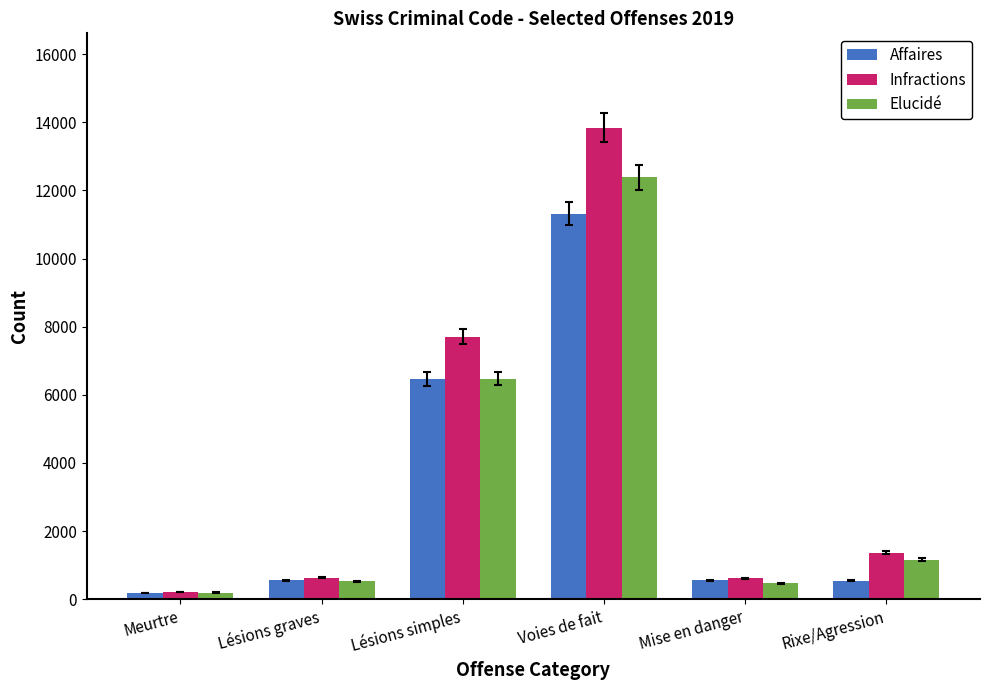

At how many categories does at least one series exceed 10740?

1